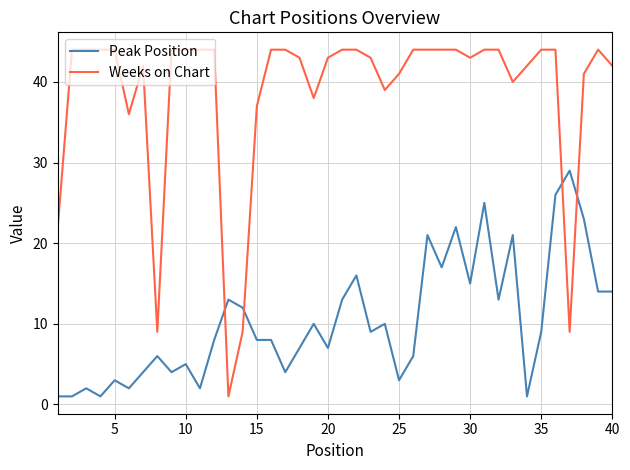

What is the difference between the maximum and minimum values in the Peak Position series?

28